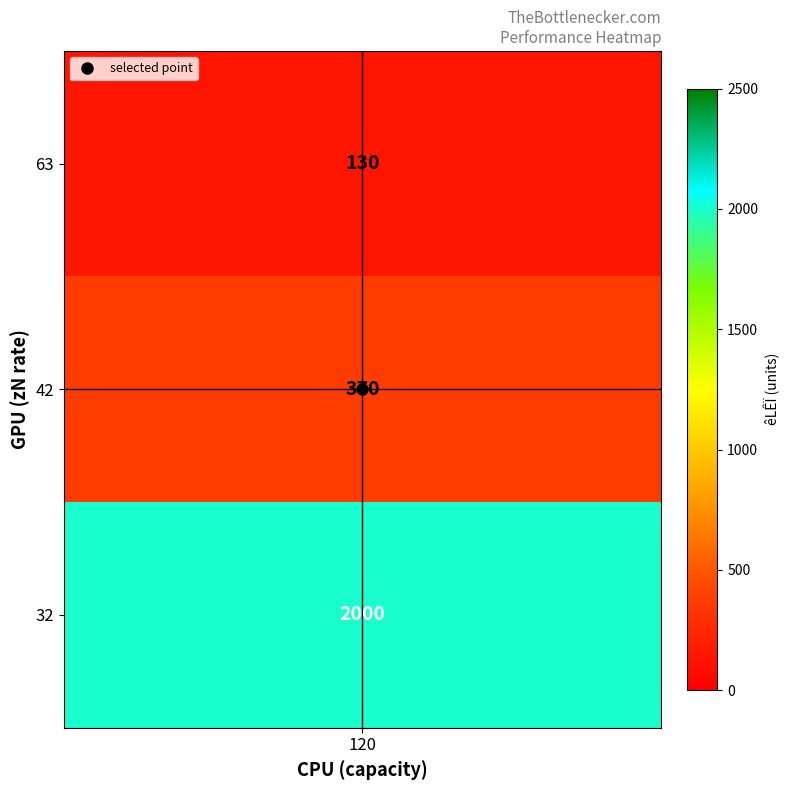

What is the difference between the values at 42 and 63?

240